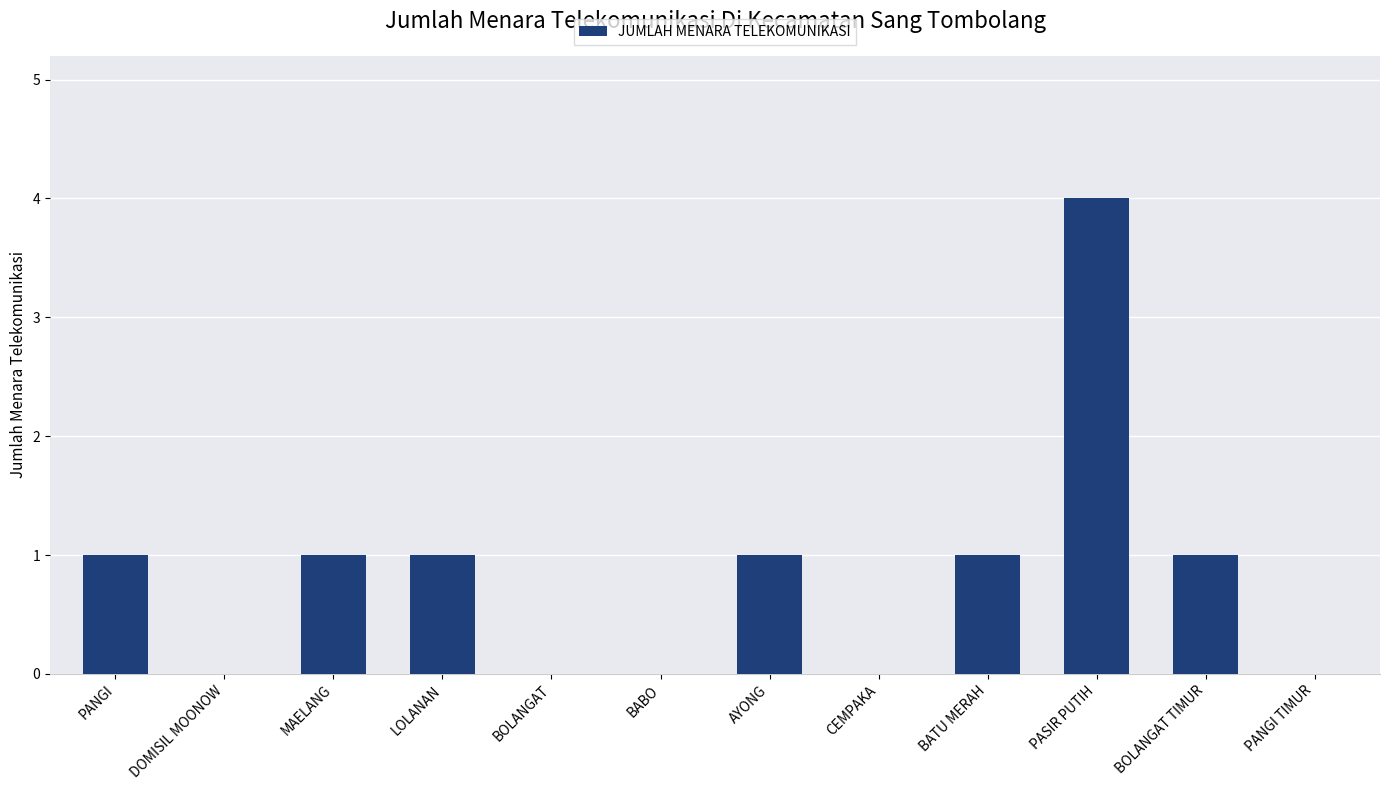

Reading left to right, transcribe all the data shown in this chart.

1	0	1	1	0	0	1	0	1	4	1	0